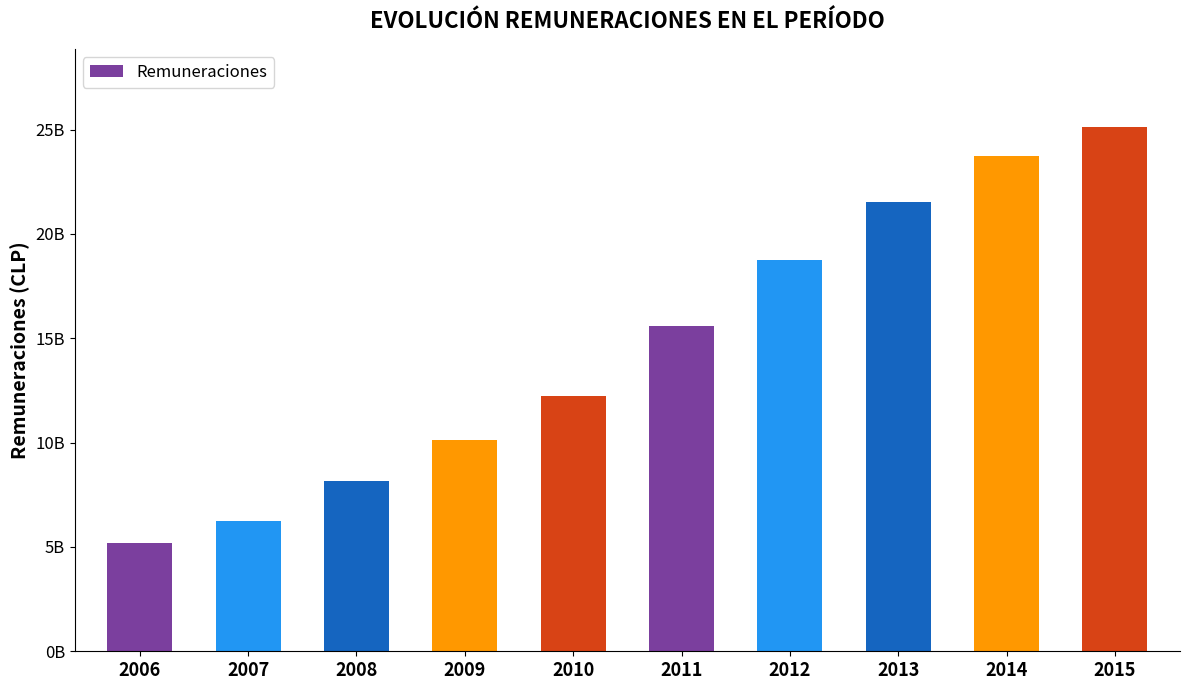

What is the maximum value shown in the chart?

25101091171.3